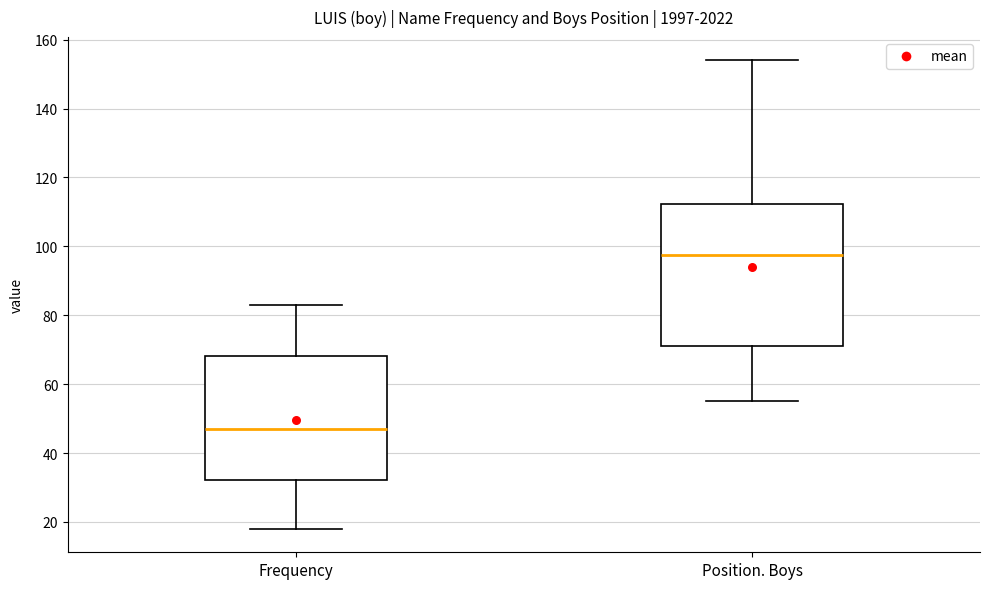

Where does the upper whisker of the box for Position. Boys end on the y-axis? The values are not printed on the chart, so give them approximately, as read against the axis.

154